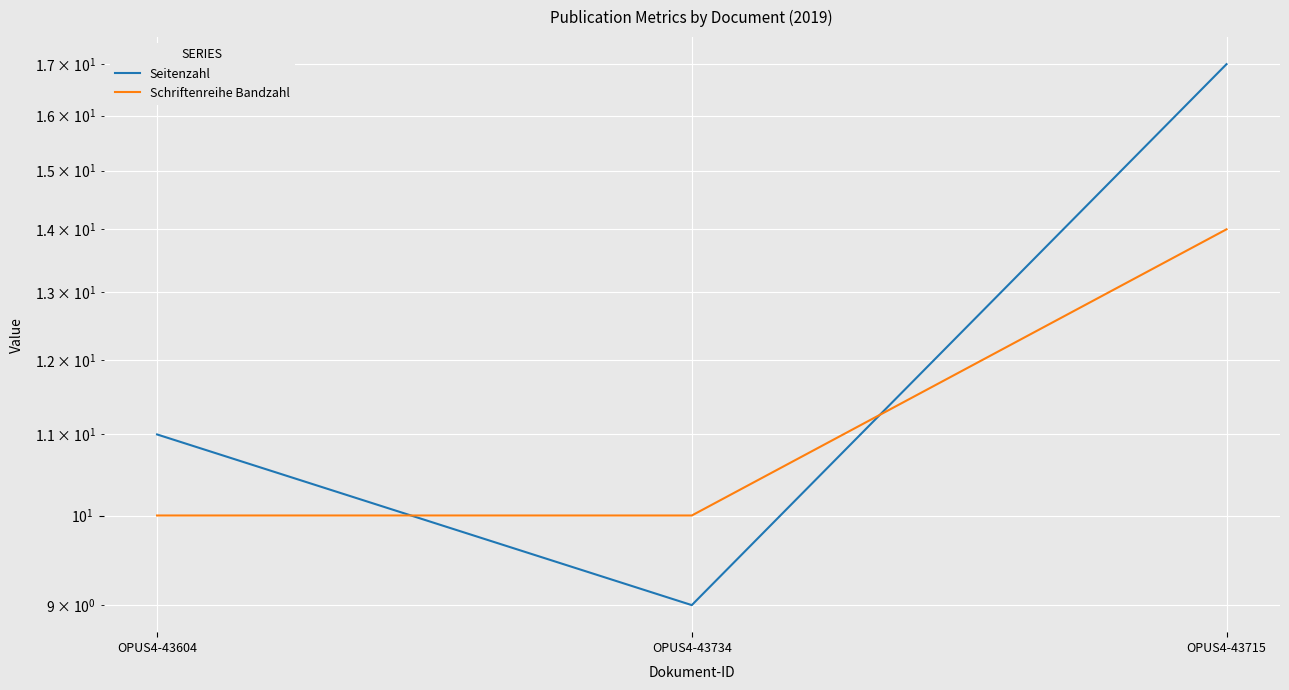

What is the label of the 2nd point from the left?

OPUS4-43734